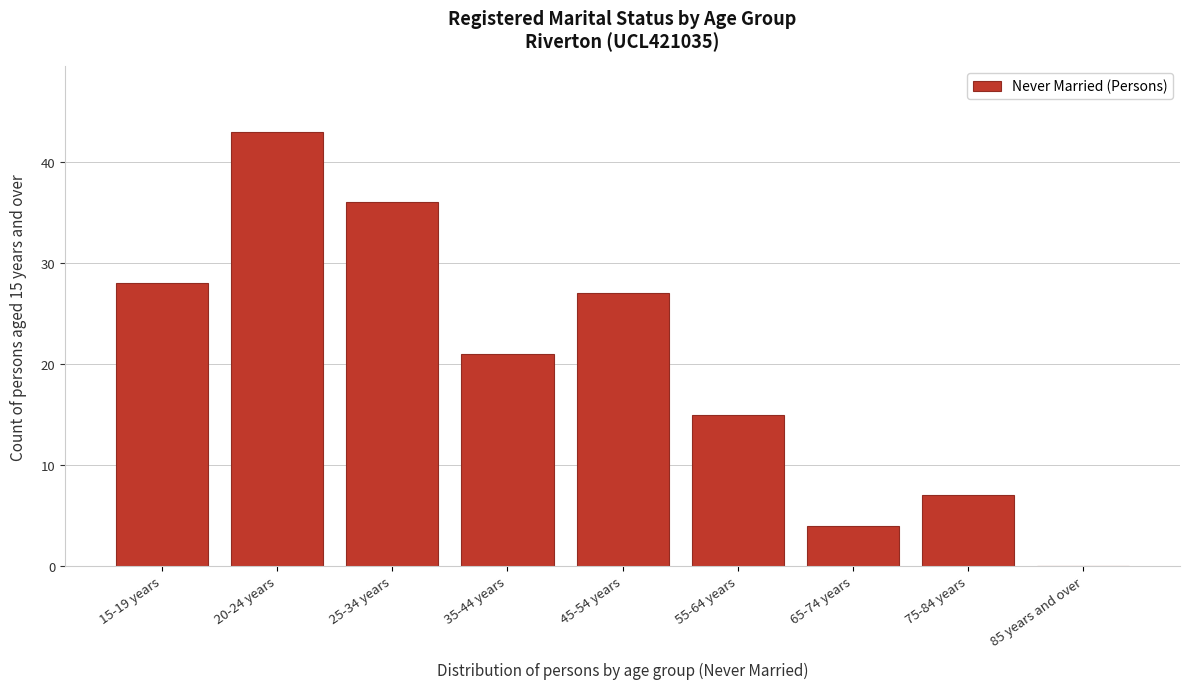

Reading right to left, what are all the values shown in this chart?

85 years and over=0	75-84 years=7	65-74 years=4	55-64 years=15	45-54 years=27	35-44 years=21	25-34 years=36	20-24 years=43	15-19 years=28